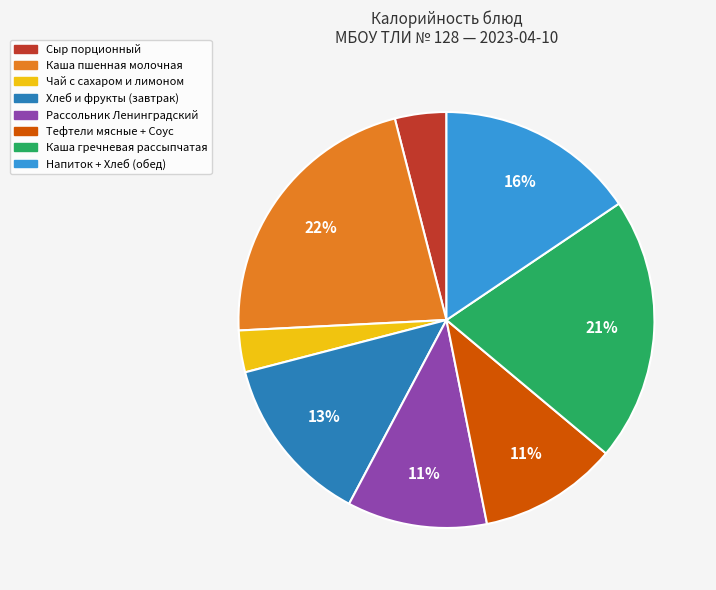

Is there a majority slice in this chart?

No